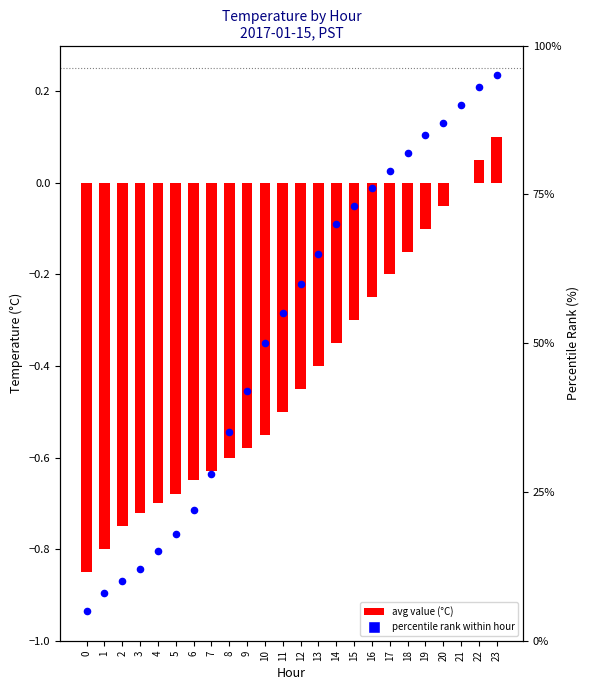

Is the value of avg value (°C) at 18 greater than the value of percentile rank within hour at 10?

No